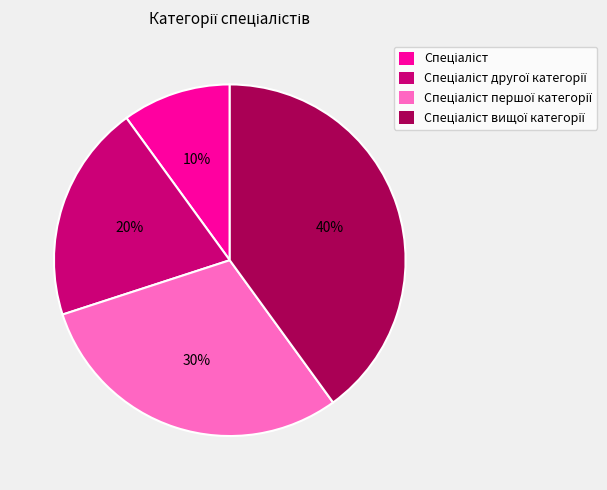

How many segments does this pie chart have?

4